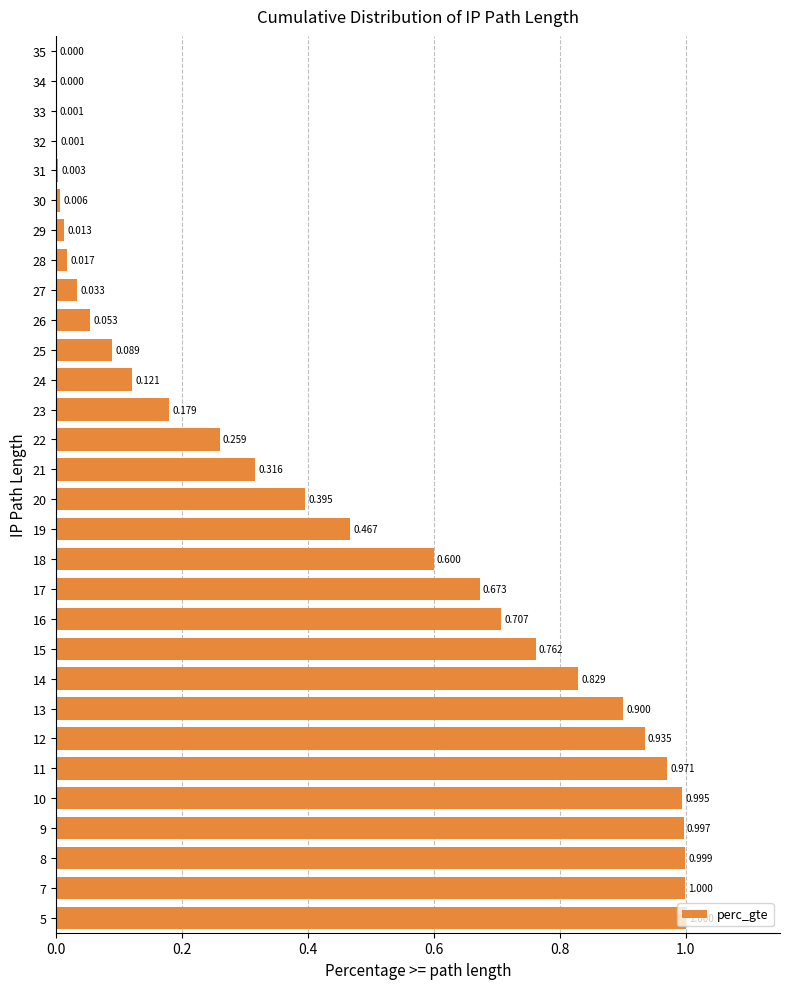

What is the average value?

0.4